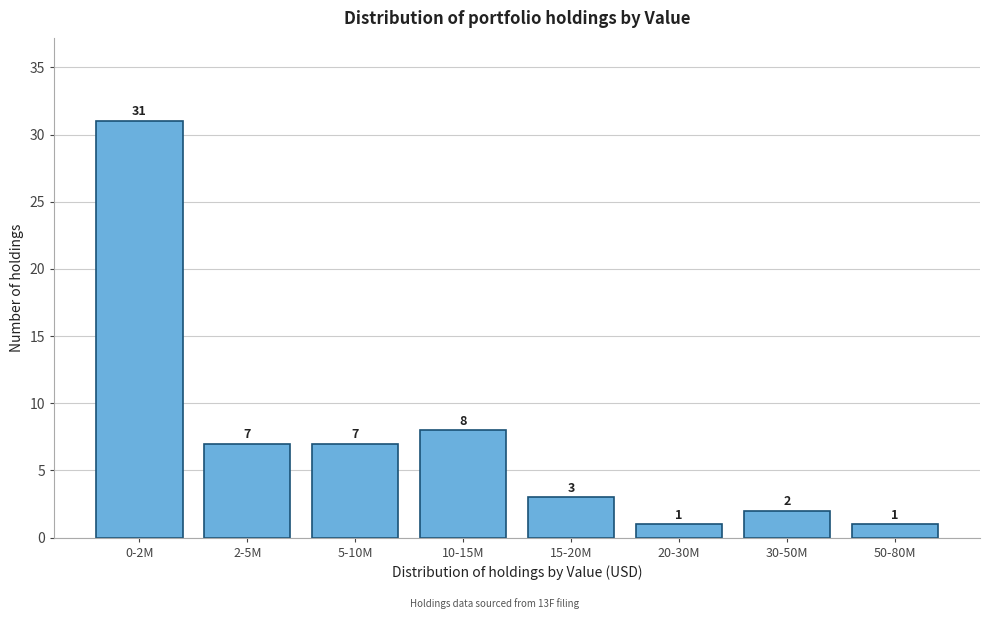

Reading right to left, what are all the values shown in this chart?

50-80M=1	30-50M=2	20-30M=1	15-20M=3	10-15M=8	5-10M=7	2-5M=7	0-2M=31